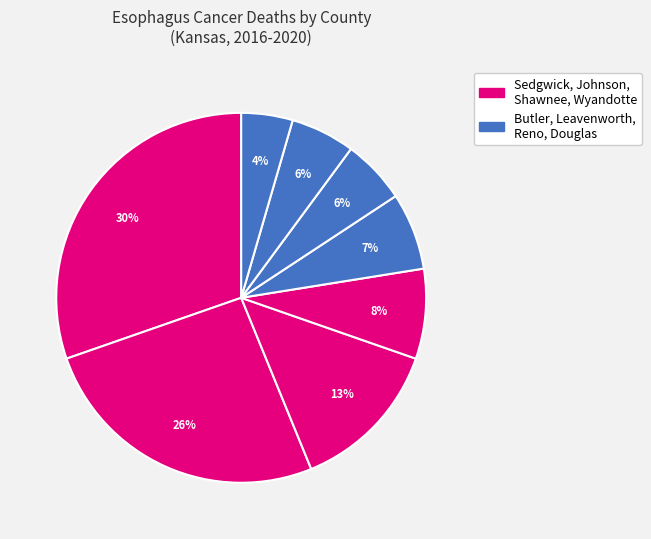

How many slices are in this pie chart?

8